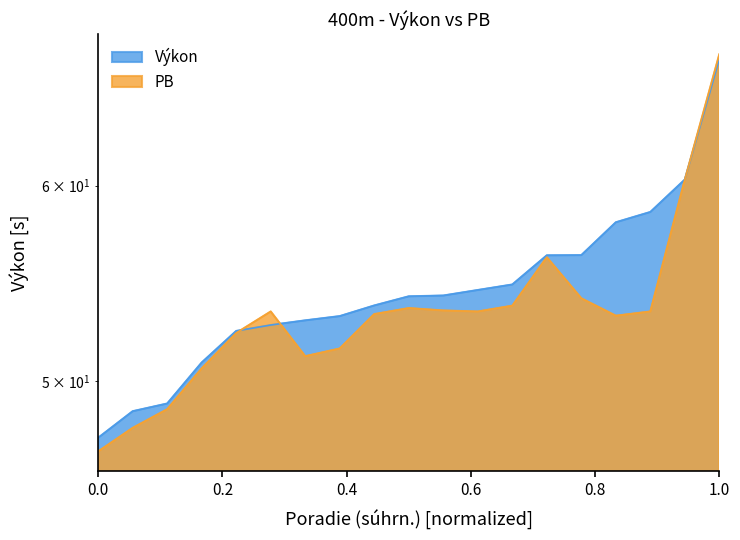

Reading left to right, extract all data points from this chart.

Výkon: 47.4	48.6	49.0	50.9	52.4	52.7	52.9	53.1	53.6	54.1	54.1	54.4	54.7	56.2	56.2	58.0	58.5	60.3	67.5
PB: 46.8	47.9	48.7	50.6	52.3	53.4	51.2	51.5	53.2	53.5	53.4	53.4	53.6	56.1	54.0	53.1	53.4	60.3	67.8